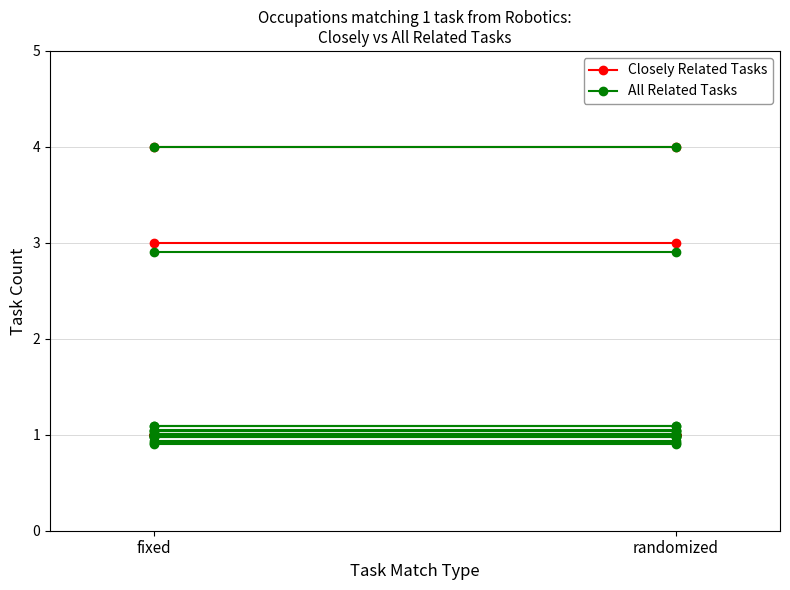

What is the greatest value displayed?

4